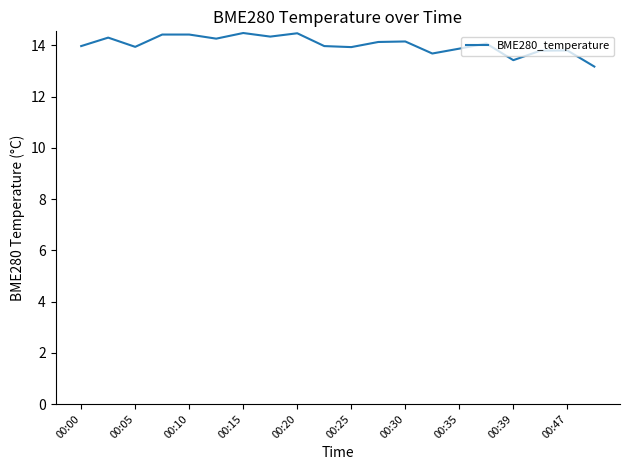

What is the greatest value displayed?

14.5